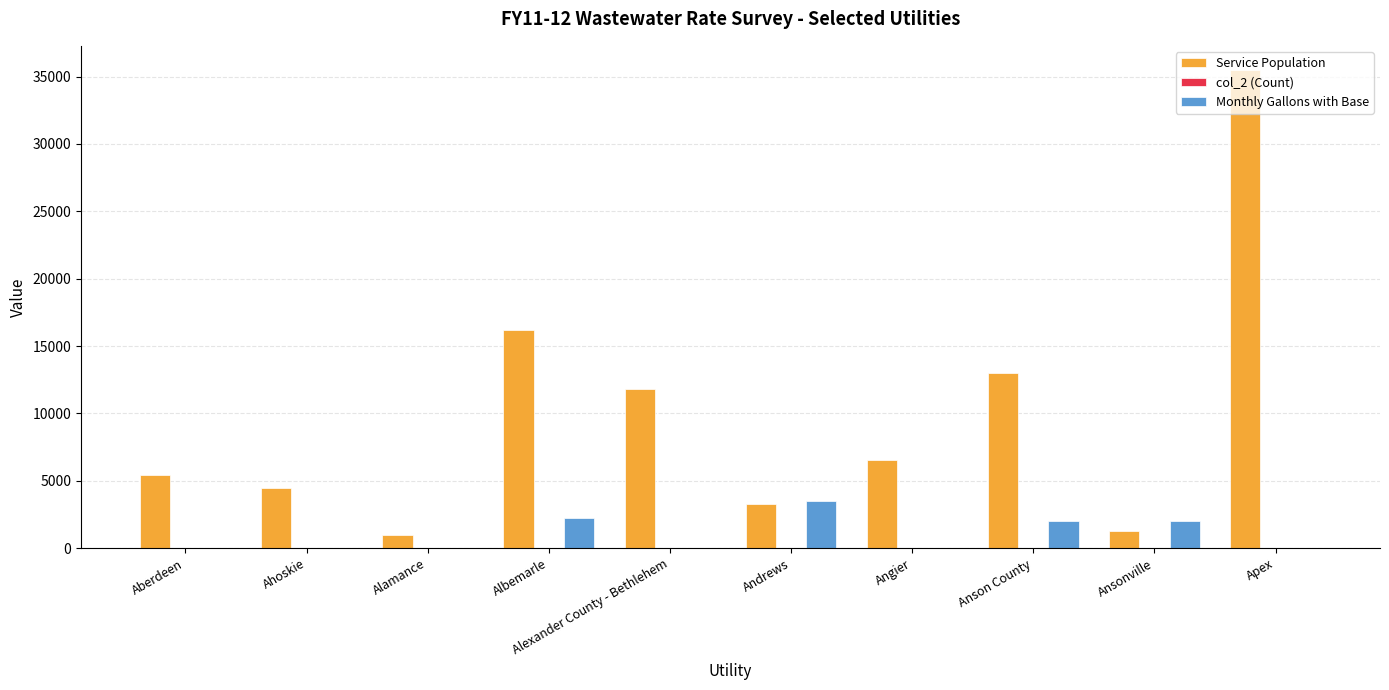

Which series changed the most between Alamance and Apex?

Service Population